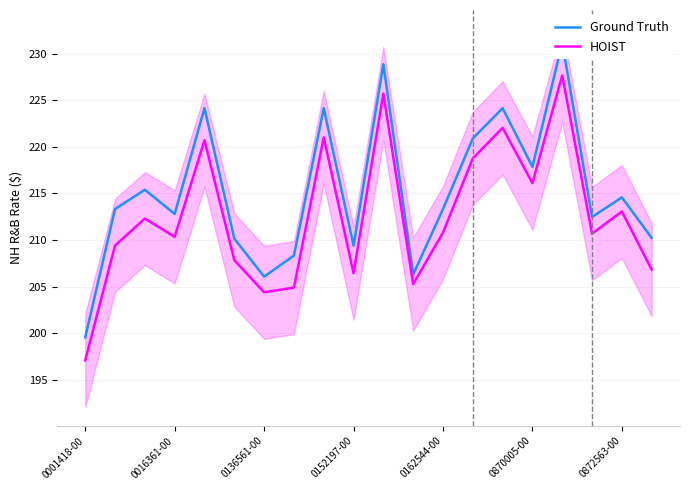

What is the difference between the highest and lowest values at 12?

2.5